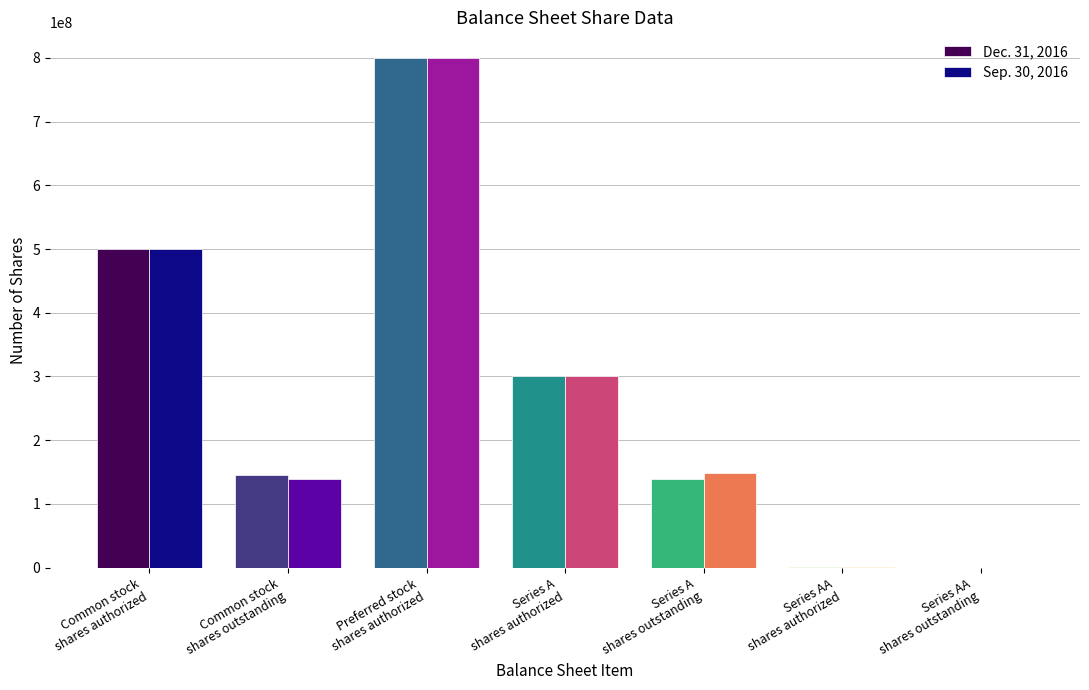

At which label does Dec. 31, 2016 reach its peak?

Preferred stock
shares authorized